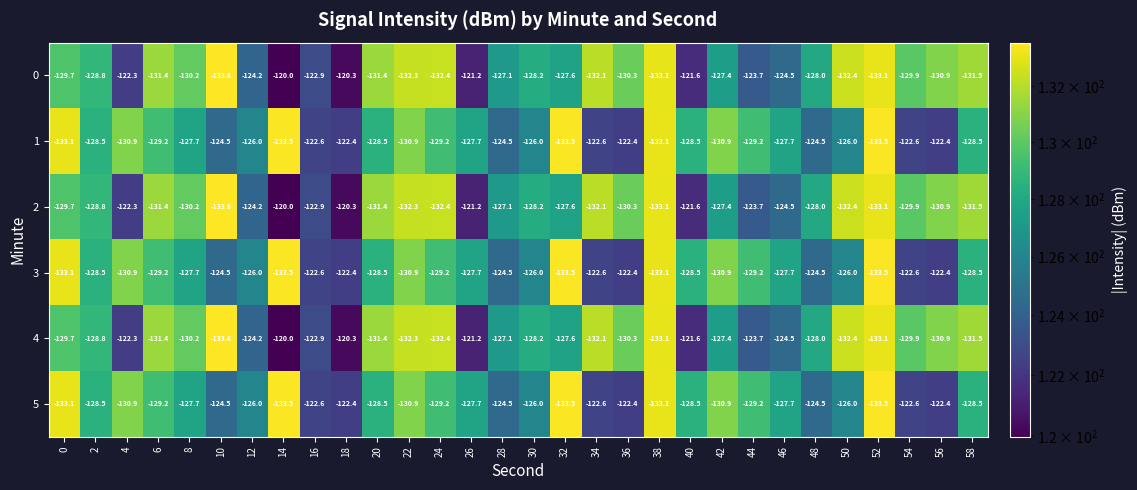

What is the spread (max minus min) of values at 10?

9.1